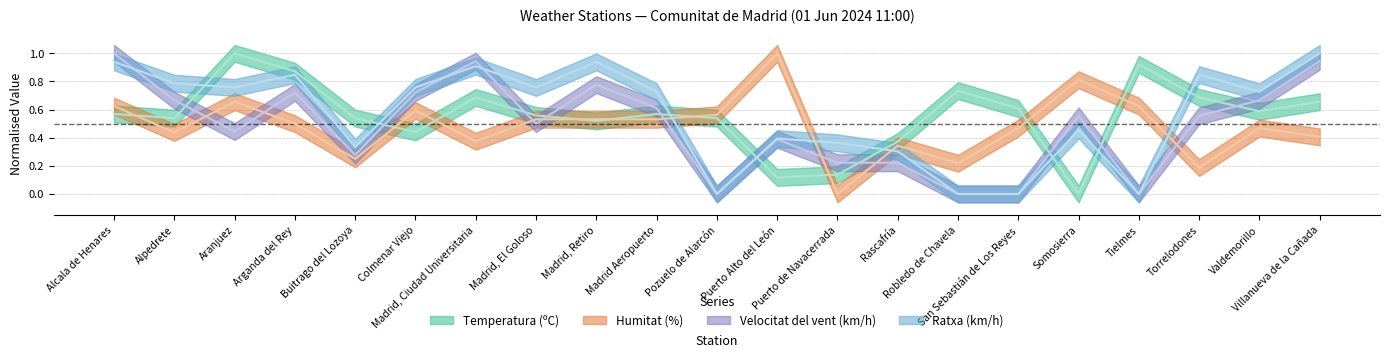

Where is the first local maximum for Ratxa (km/h)?

Arganda del Rey